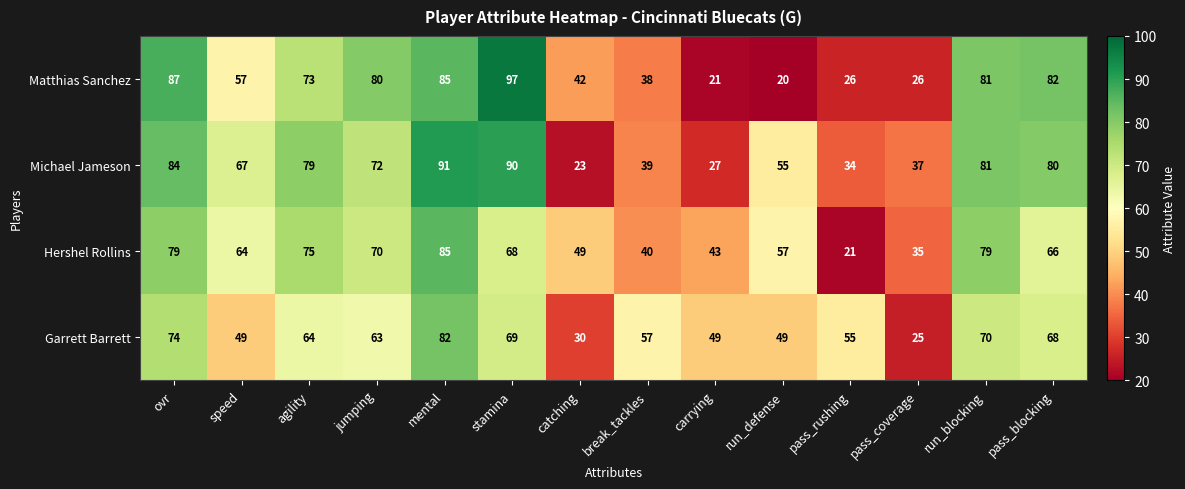

Which label corresponds to the smallest value in the chart?

run_defense